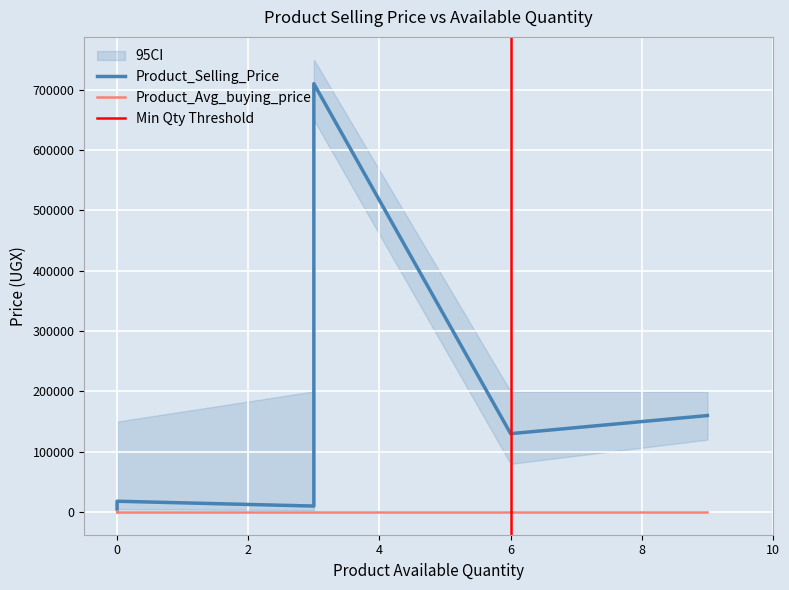

List the series in order of their overall mean, lowest first.

Product_Avg_buying_price, Product_Selling_Price